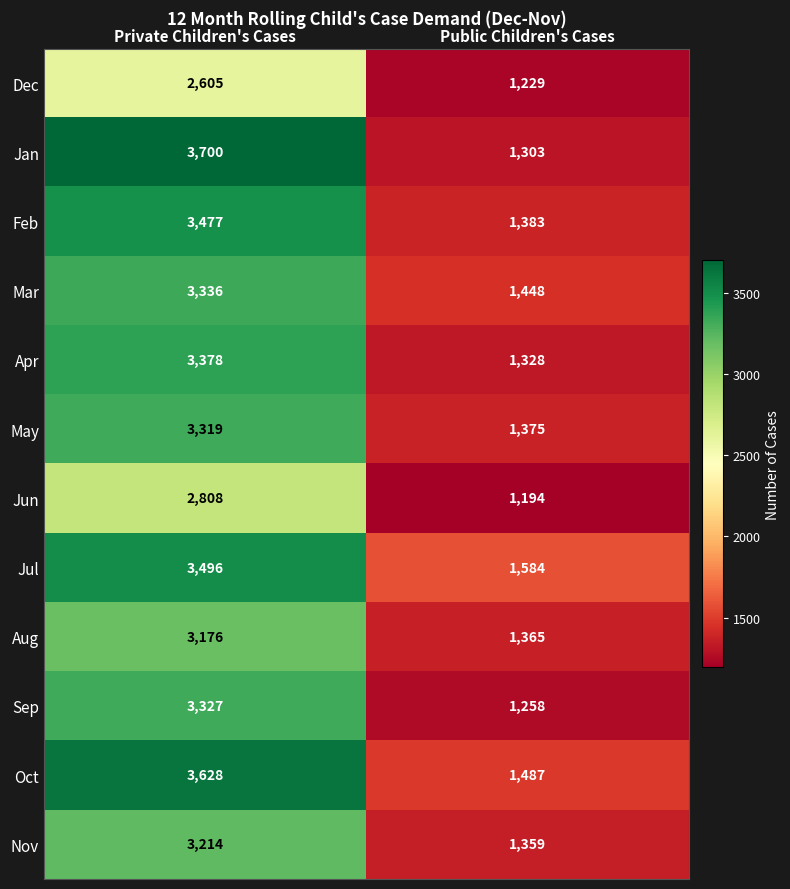

At how many categories does at least one series exceed 3458?

1